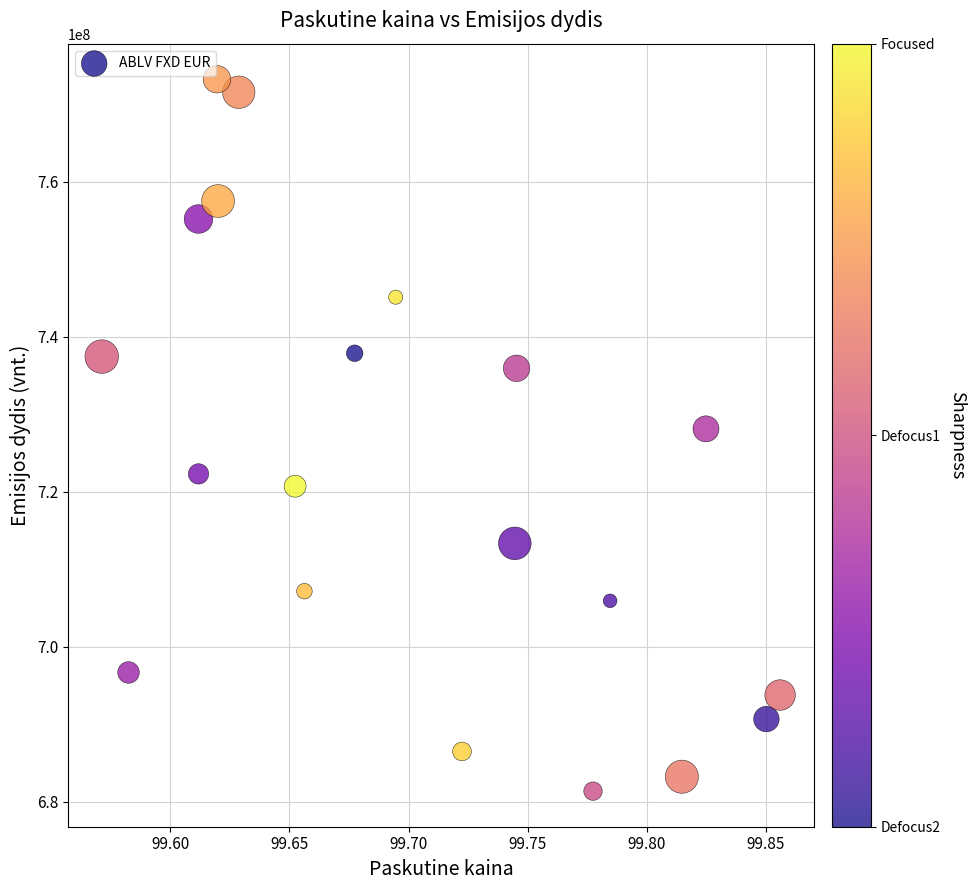

What is the range of X values (max minus min)?

0.3